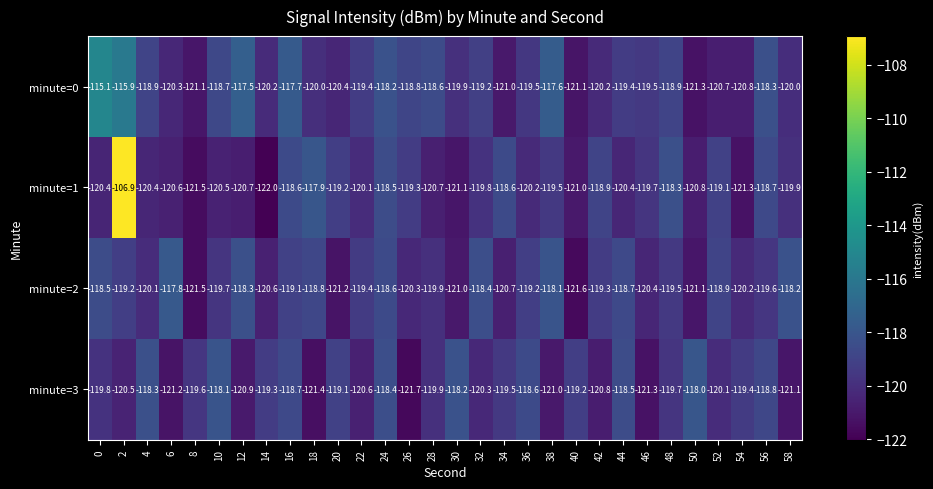

What is the difference between the highest and lowest values at 26?

2.9